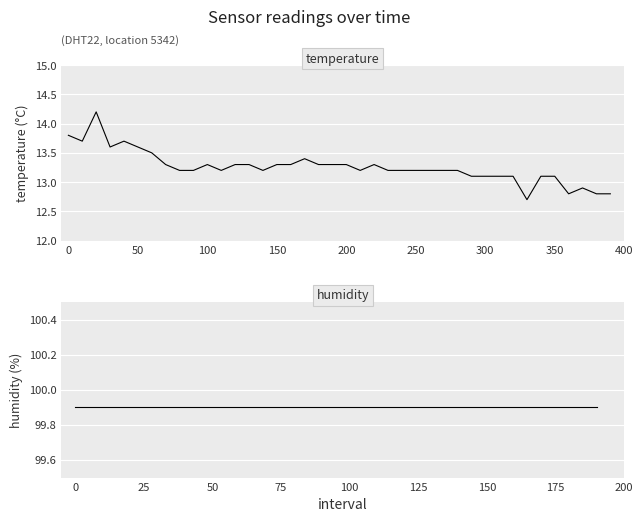

What is the sum of all humidity values?

1998.0